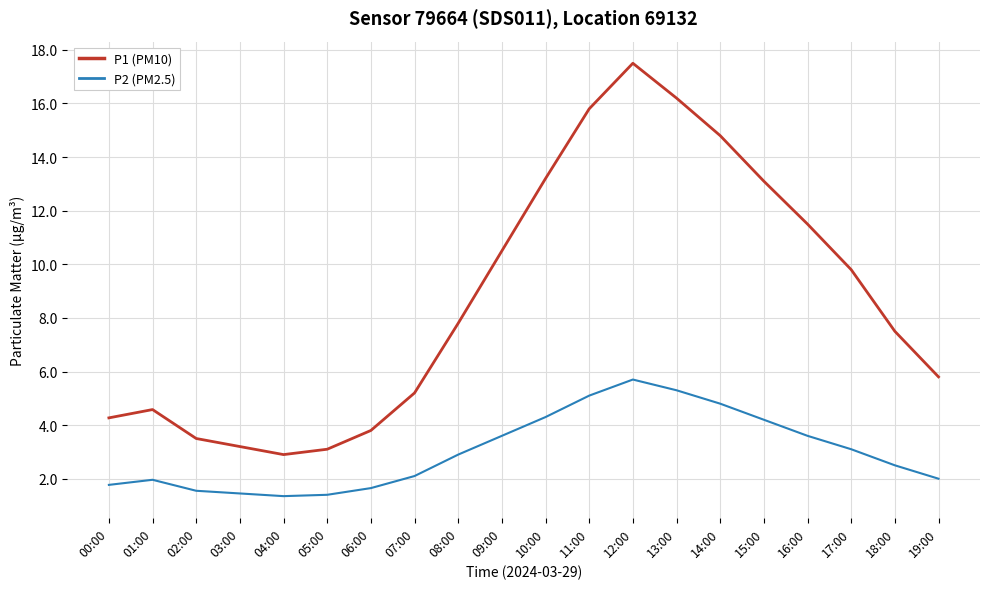

What is the total value across all series at 17:00?

12.9